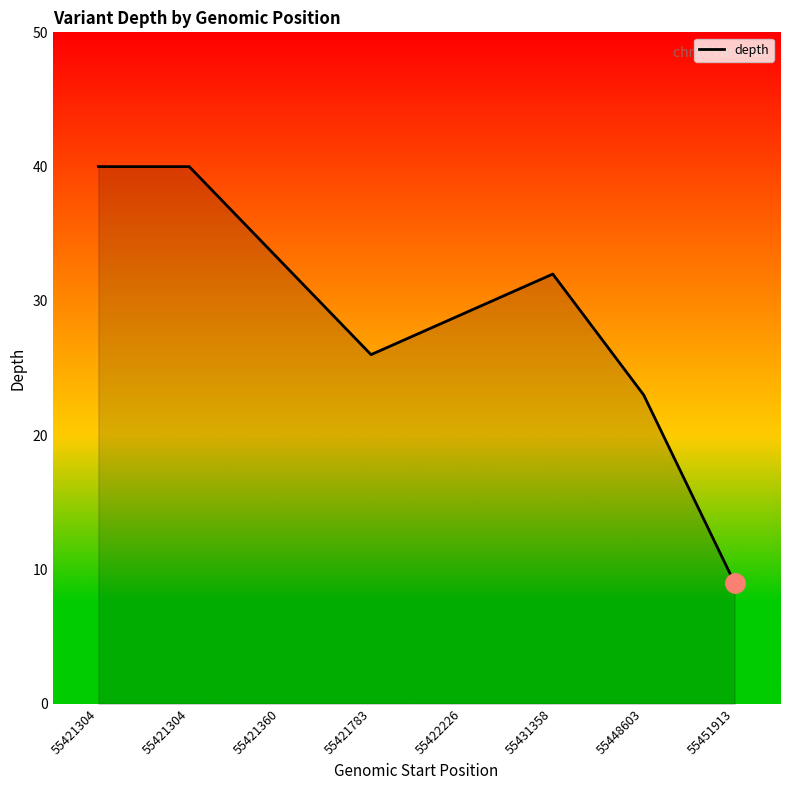

How many values are below 32?

4